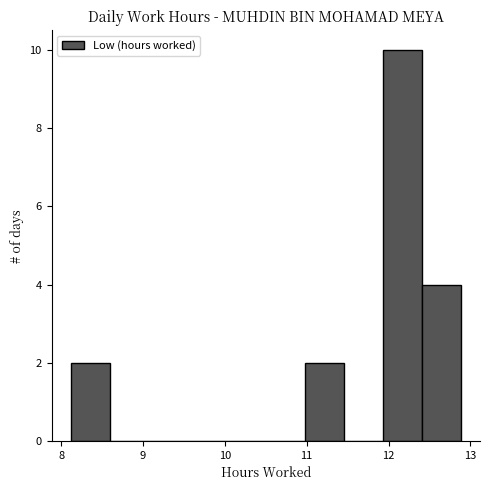

Reading left to right, transcribe this chart: for each bar, give the range it covers on the x-axis and its height. Neither the bar edges nor the heights are printed on the chart, so give them approximately, as read against the axes.

8.1 to 8.6: 2
8.6 to 9.1: 0
9.1 to 9.5: 0
9.5 to 10.0: 0
10.0 to 10.5: 0
10.5 to 11.0: 0
11.0 to 11.5: 2
11.5 to 11.9: 0
11.9 to 12.4: 10
12.4 to 12.9: 4